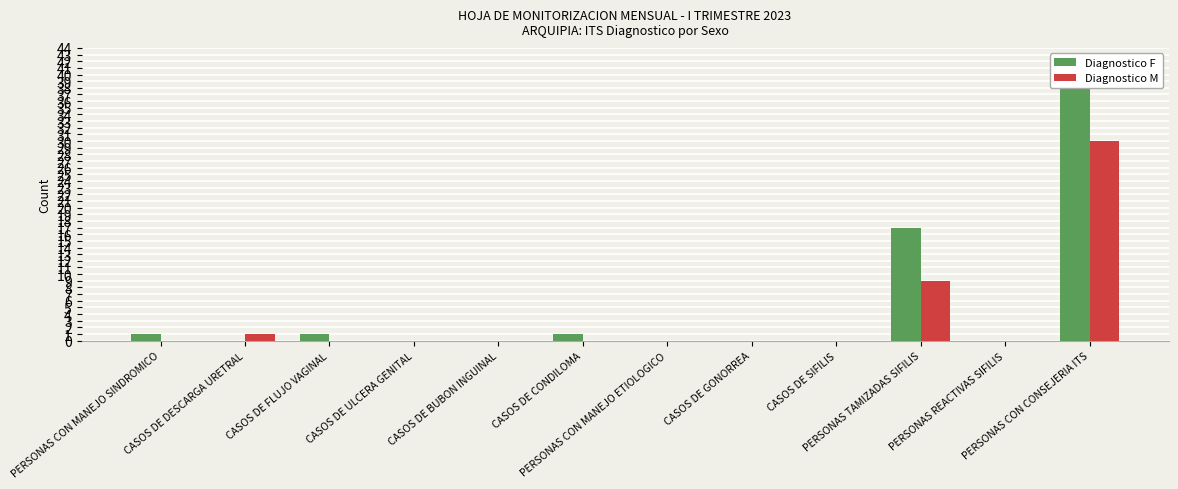

At which label is Diagnostico M closest to 15?

PERSONAS TAMIZADAS SIFILIS